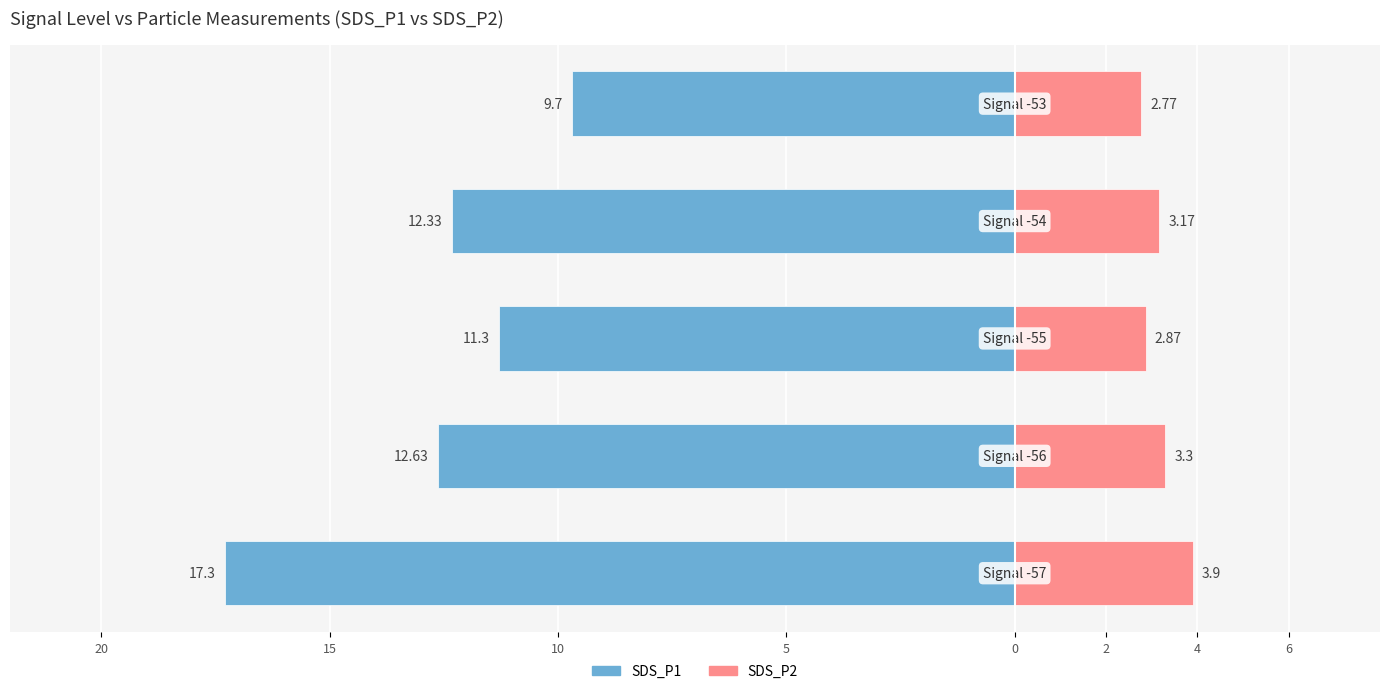

Reading left to right, extract all data points from this chart.

SDS_P1: -17.3	-12.6	-11.3	-12.3	-9.7
SDS_P2: 3.9	3.3	2.9	3.2	2.8